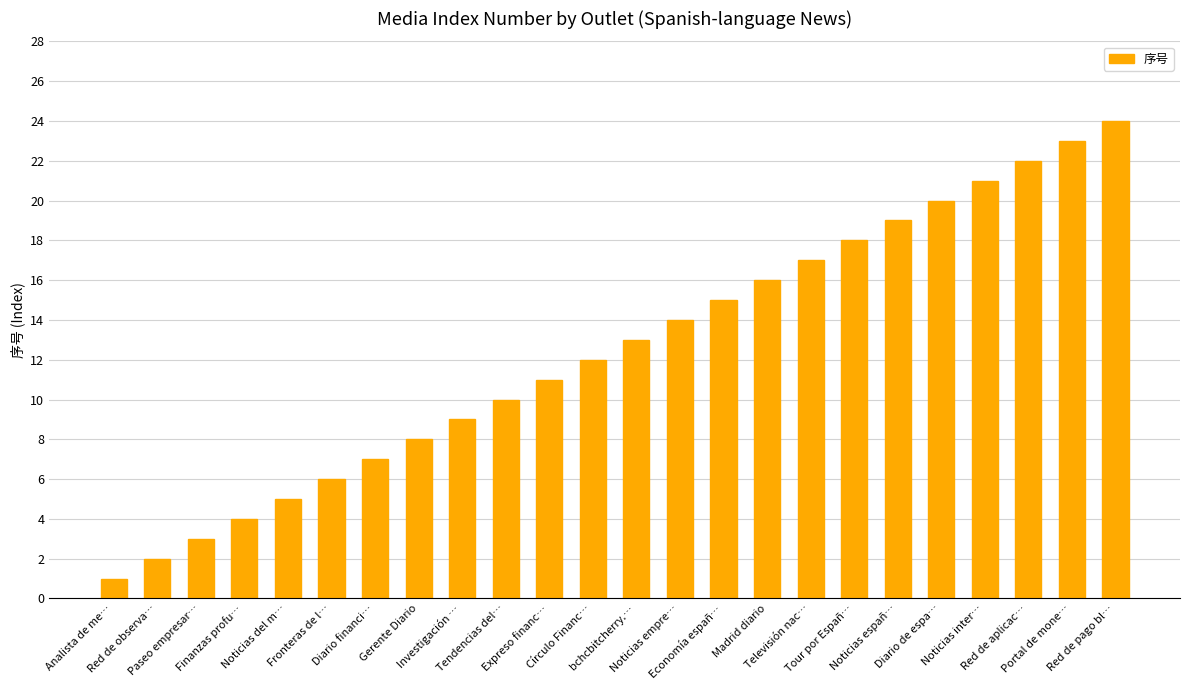

Reading left to right, transcribe all the data shown in this chart.

1	2	3	4	5	6	7	8	9	10	11	12	13	14	15	16	17	18	19	20	21	22	23	24